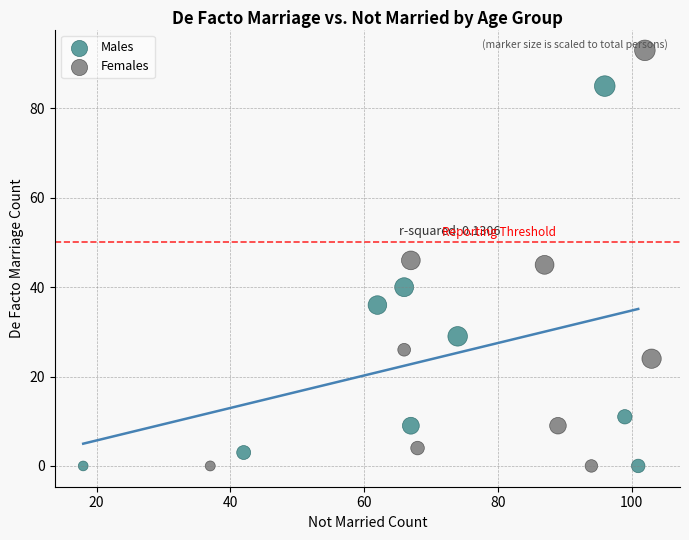

Which series contains the highest Y value?

Females